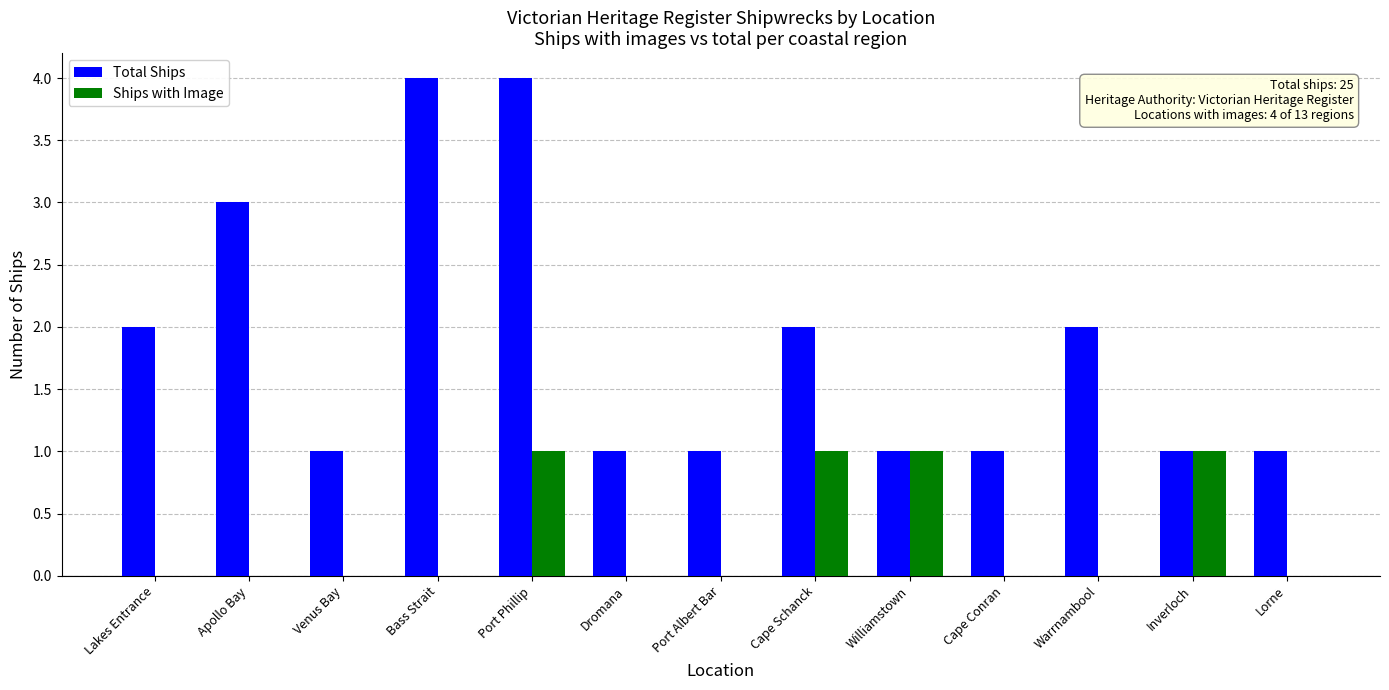

Reading left to right, transcribe all the data shown in this chart.

Total Ships: 2	3	1	4	4	1	1	2	1	1	2	1	1
Ships with Image: 0	0	0	0	1	0	0	1	1	0	0	1	0